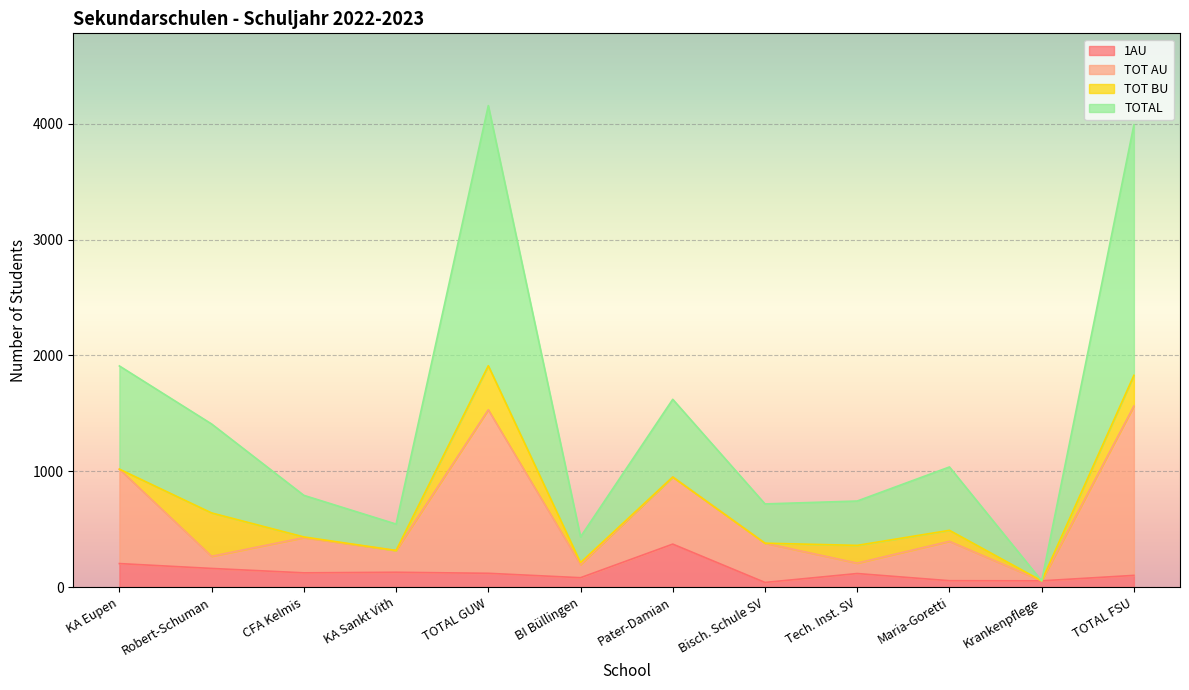

Is it true that 1AU equals 609 at Pater-Damian?

False